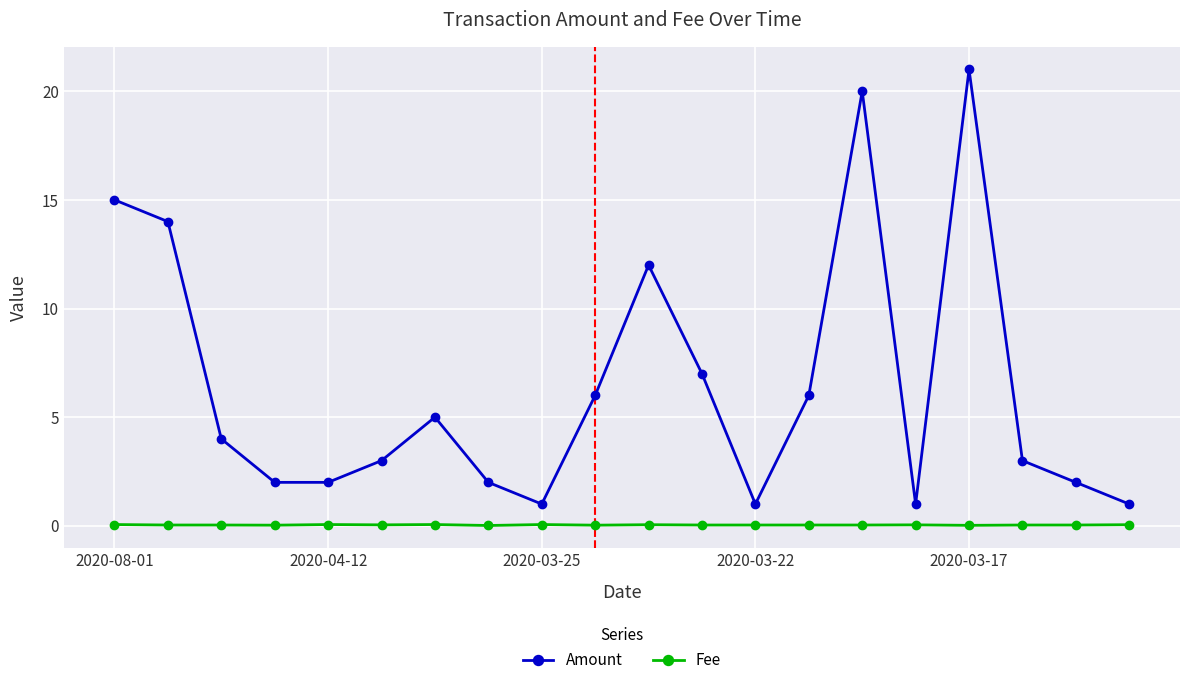

How many series are shown in this chart?

2